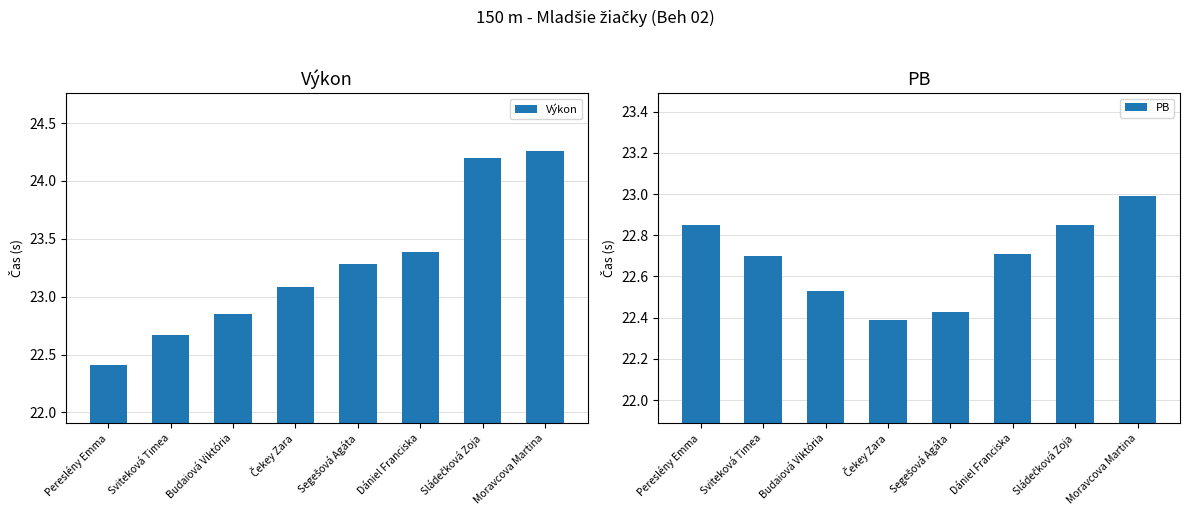

How many Výkon values are between 22 and 24?

6